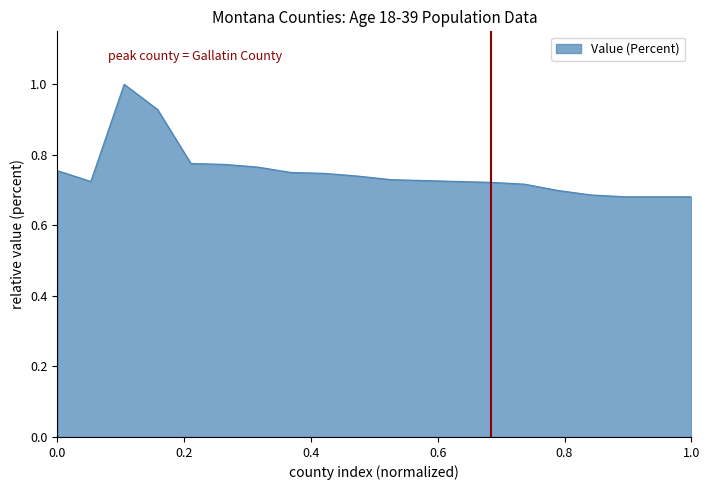

What is the greatest value displayed?

1.0